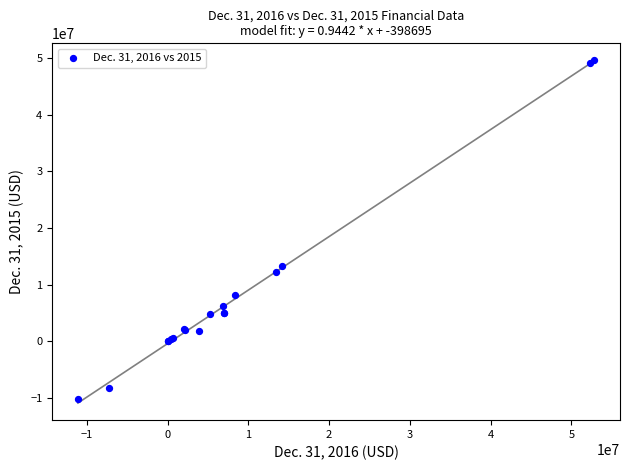

What Y value in the scatter plot is closest to 19677348?

13259950